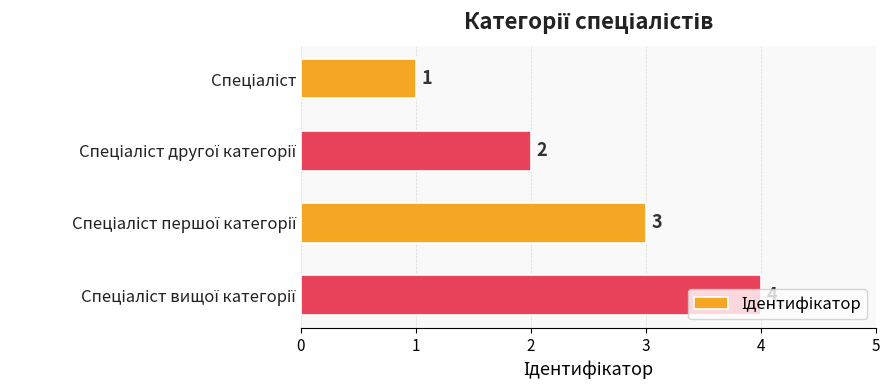

What is the sum of all values?

10